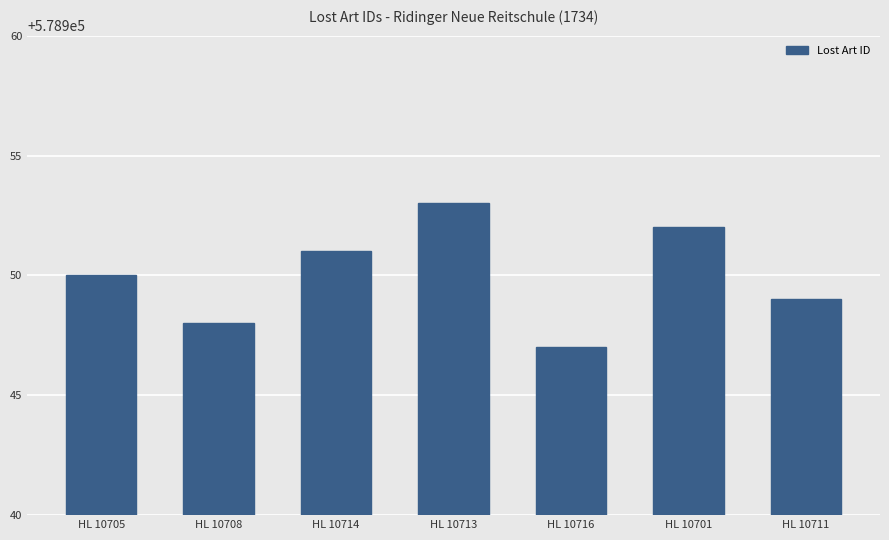

List the labels in order of value, smallest first.

HL 10716, HL 10708, HL 10711, HL 10705, HL 10714, HL 10701, HL 10713